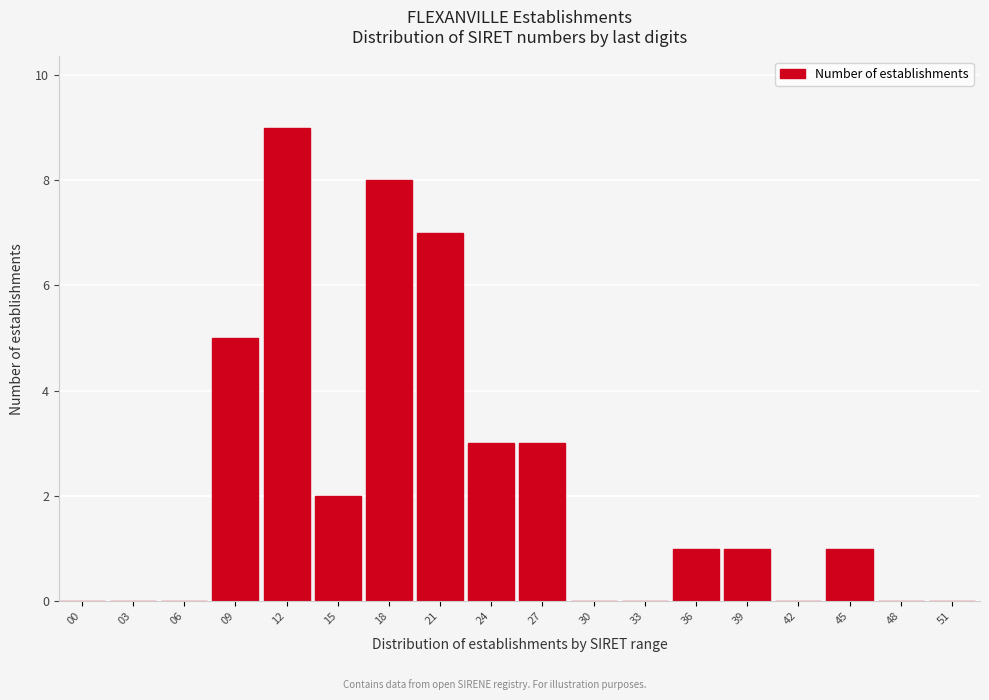

Reading left to right, what are all the values shown in this chart?

00=0	03=0	06=0	09=5	12=9	15=2	18=8	21=7	24=3	27=3	30=0	33=0	36=1	39=1	42=0	45=1	48=0	51=0